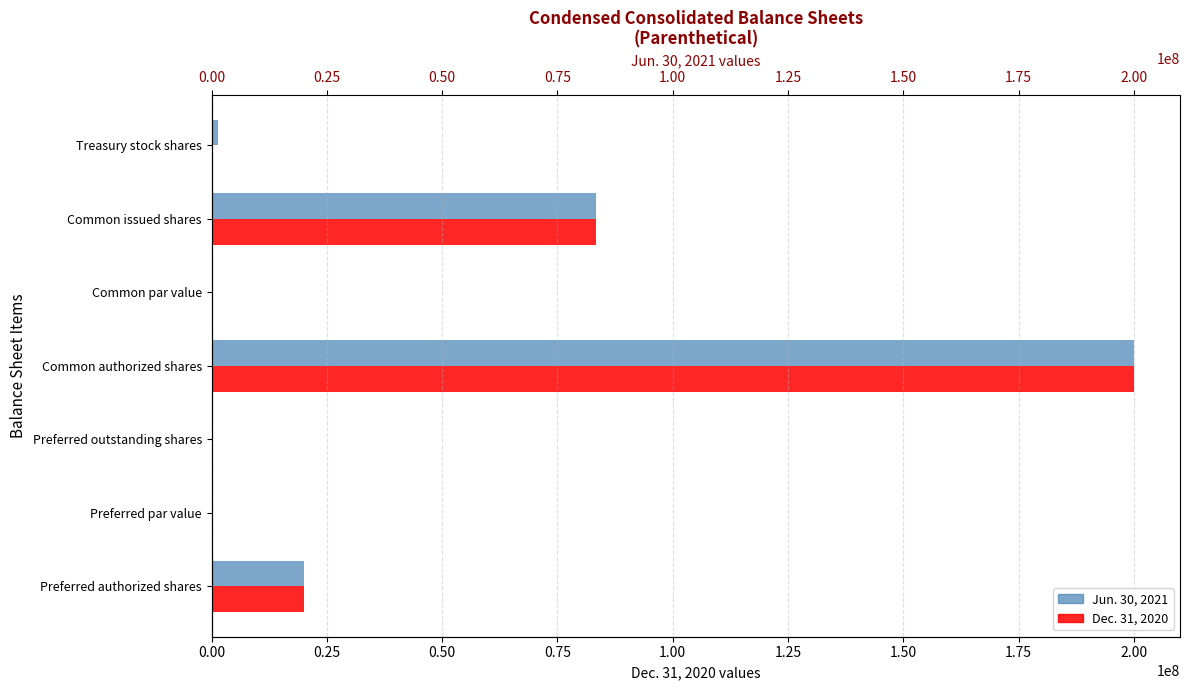

Is the value of Dec. 31, 2020 at Common par value greater than the value of Jun. 30, 2021 at Common issued shares?

No